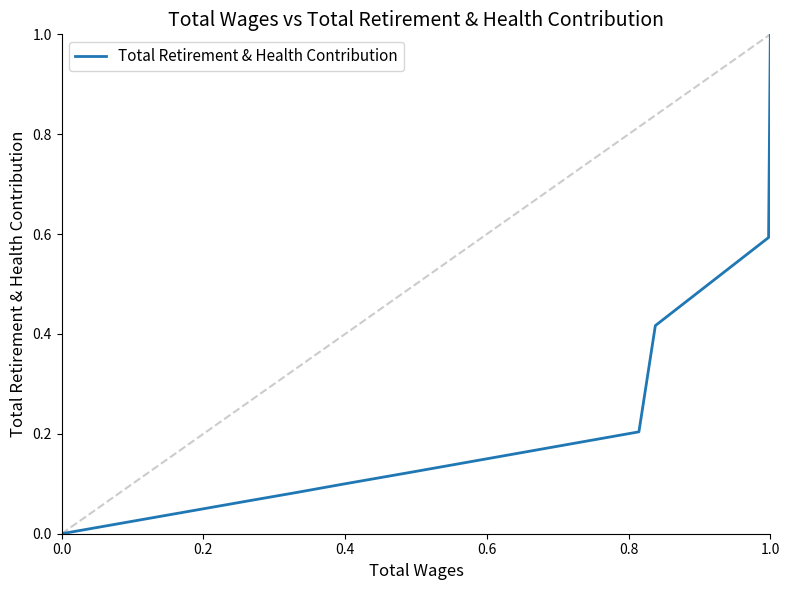

What is the difference between the maximum and minimum values?

1.0